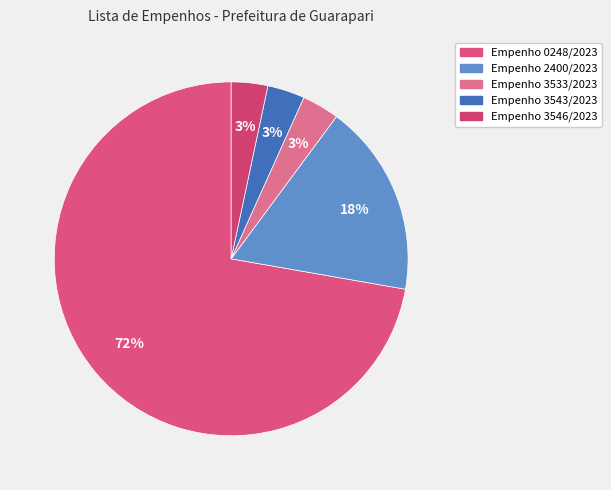

The Empenho 3543/2023 slice represents 3% of the pie. True or false?

True